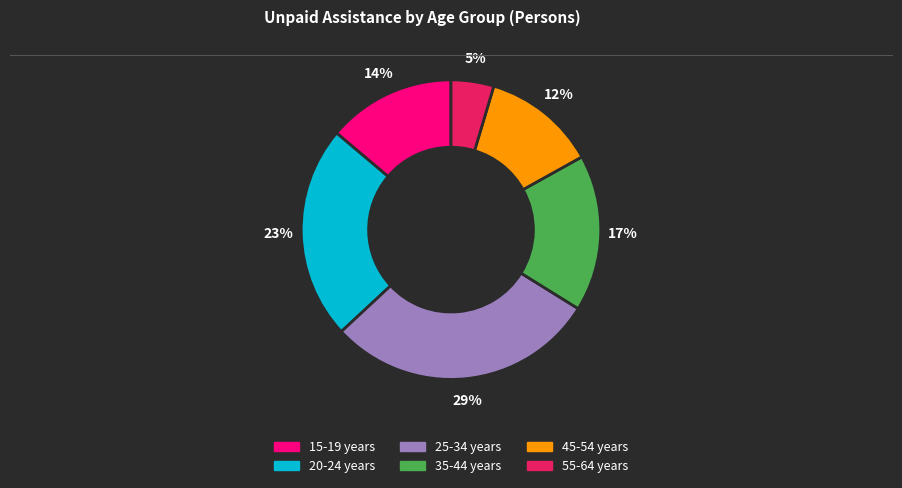

Combined, do 20-24 years and 55-64 years account for over 50%?

No